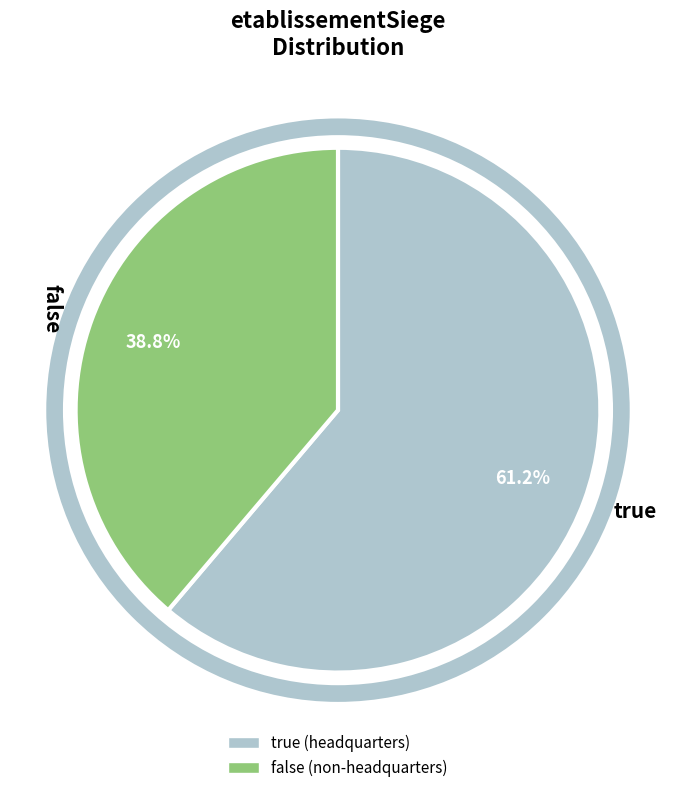

What percentage is NOT represented by true?

38.8%